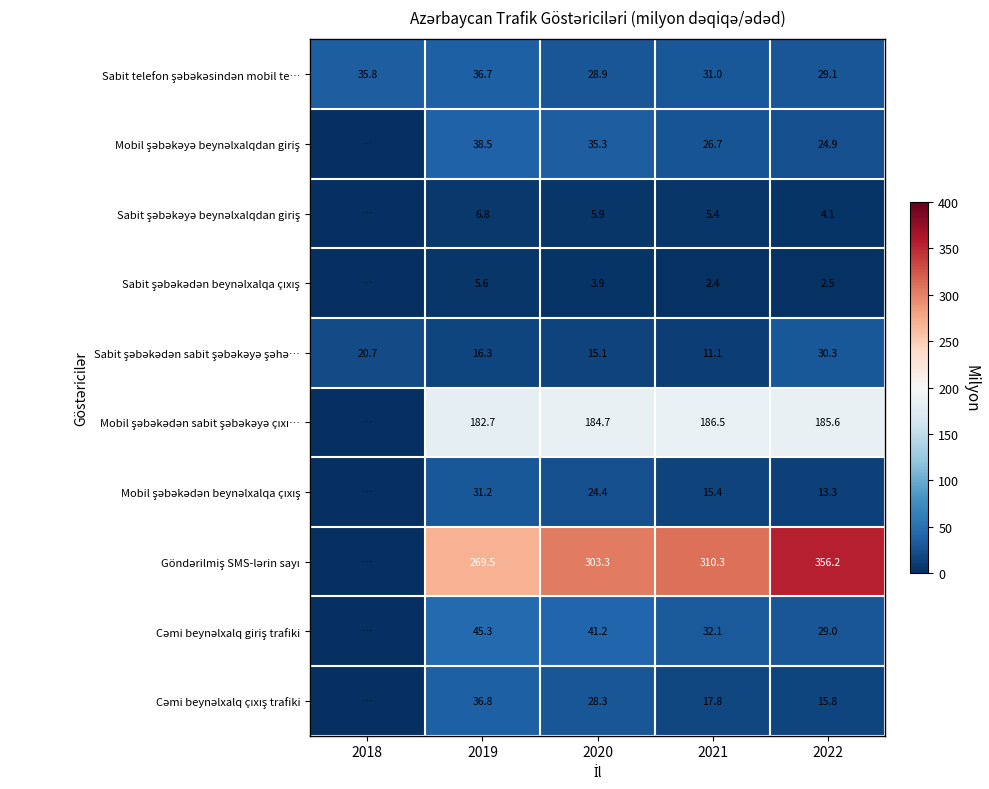

What is the spread (max minus min) of values at 2020?

299.4